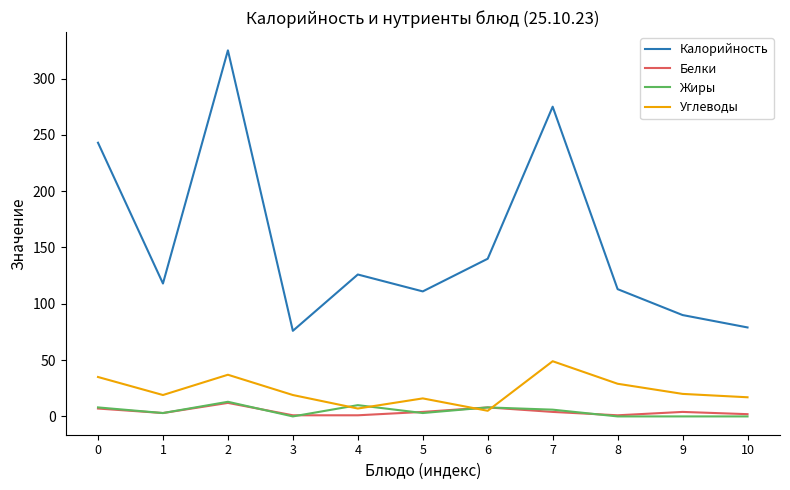

Between 0 and 10, which series saw the biggest shift?

Калорийность